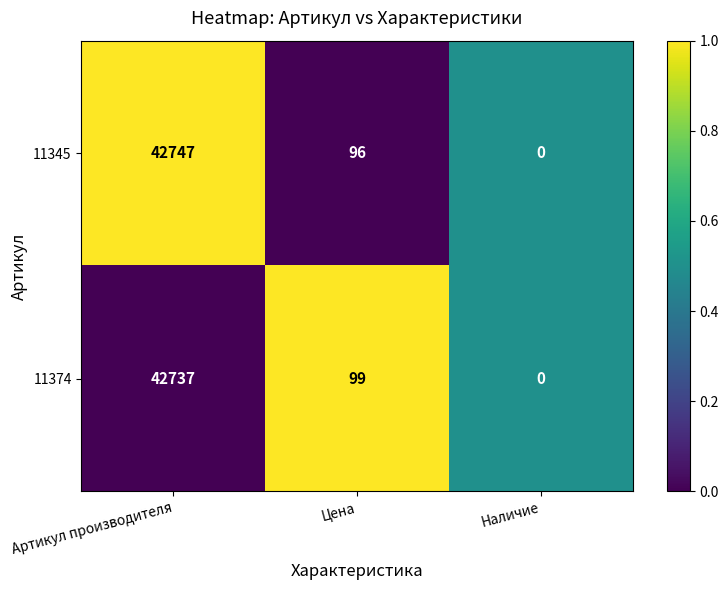

The 11374 series shows 0 at Наличие. True or false?

True